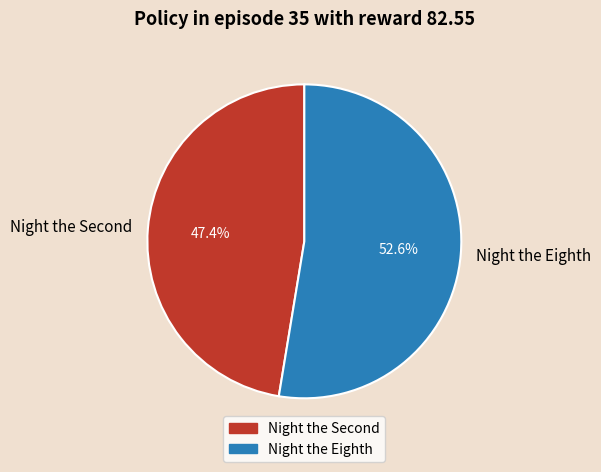

To the nearest percent, what portion does Night the Eighth represent?

53%